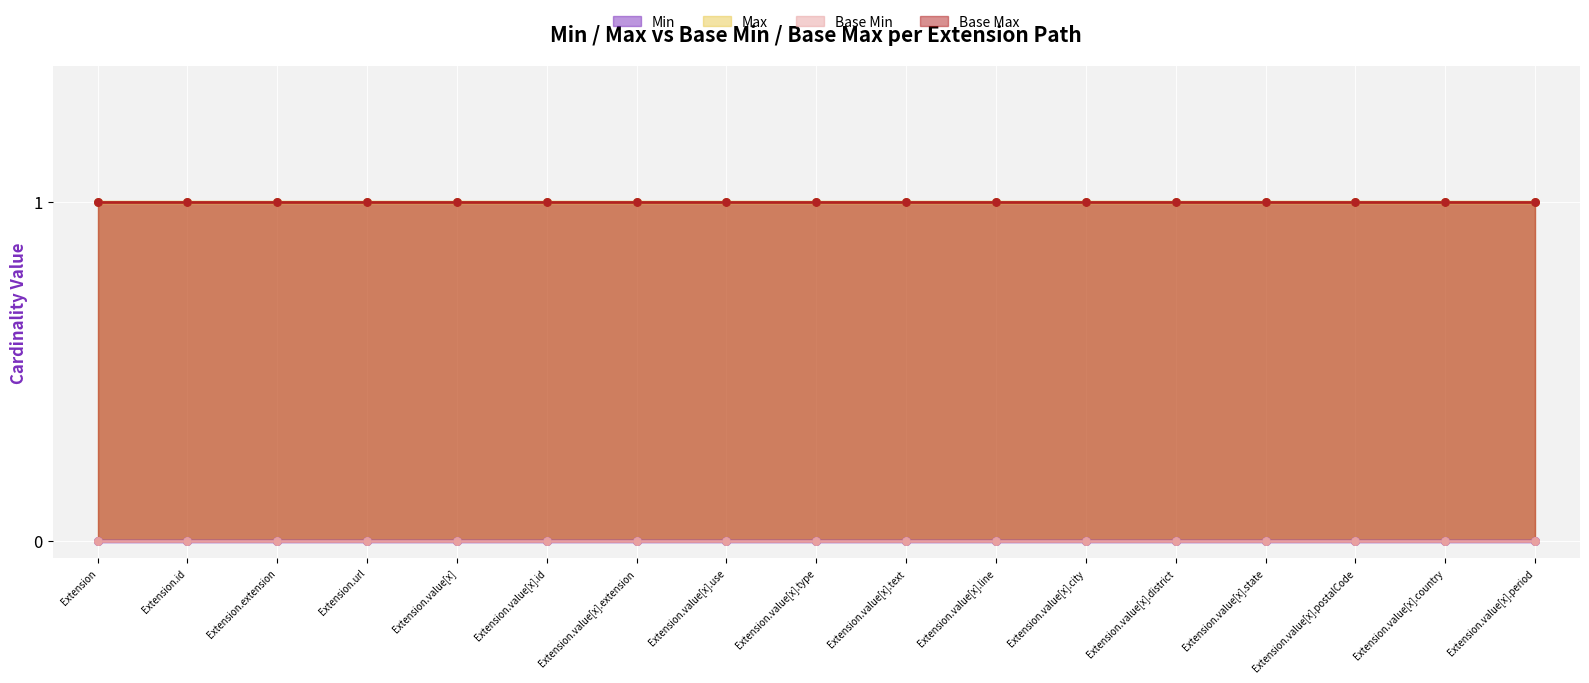

Which series contains the highest Y value?

Max